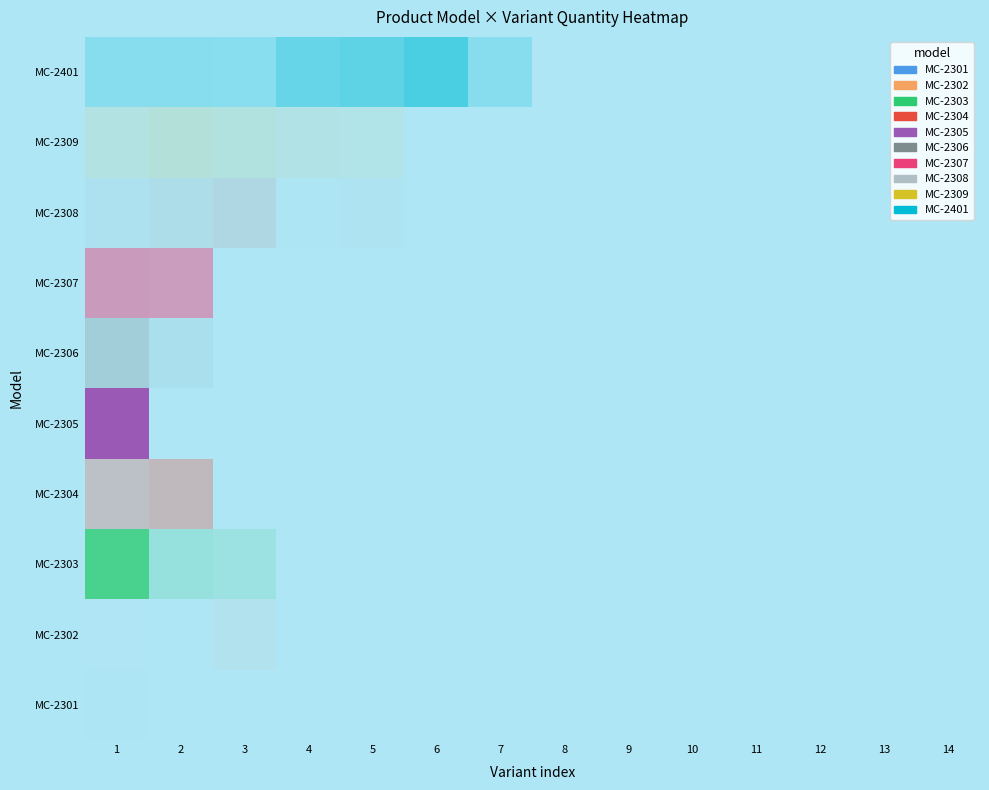

What is the difference between the maximum and minimum values in the MC-2301 series?

5